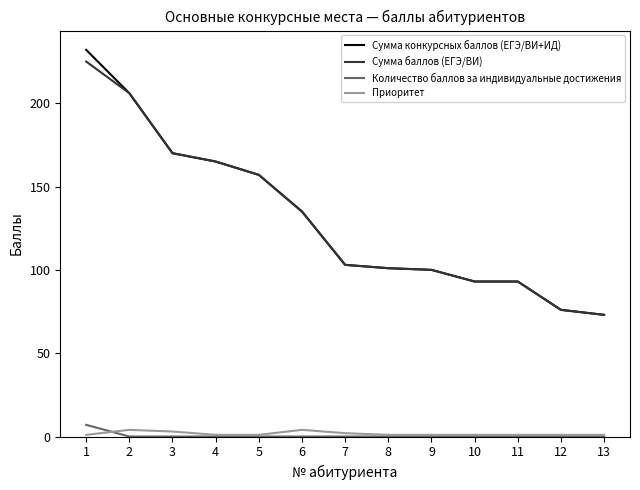

What is the difference between the maximum and minimum values in the Сумма баллов (ЕГЭ/ВИ) series?

152